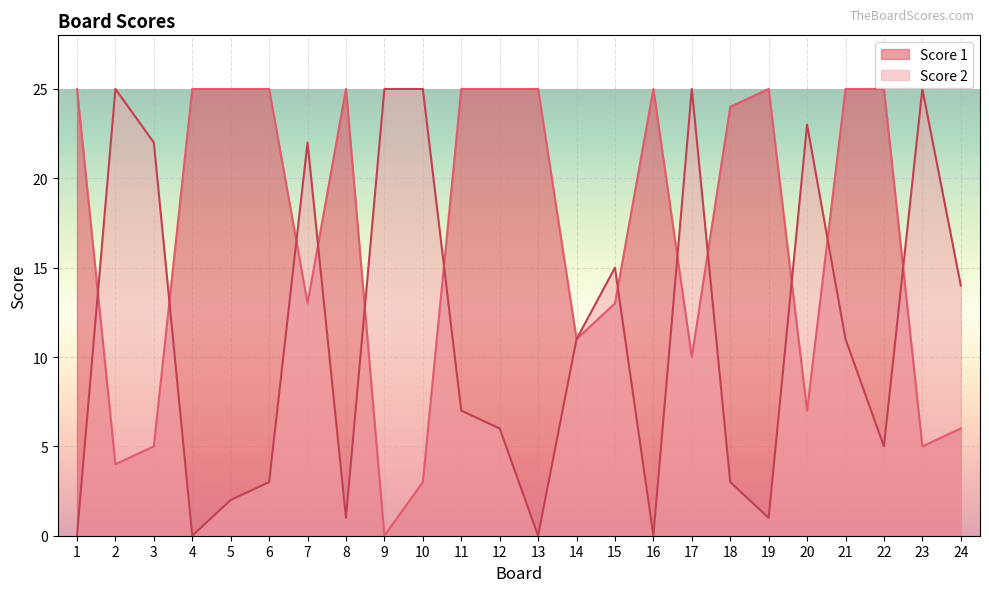

What is the difference between the maximum and second lowest values in the Score 1 series?

22